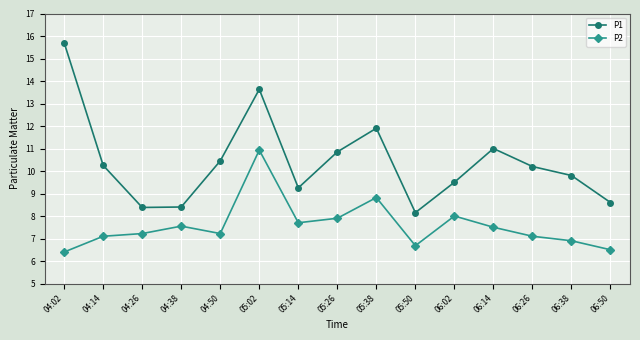

Which series has the largest total across all categories?

P1